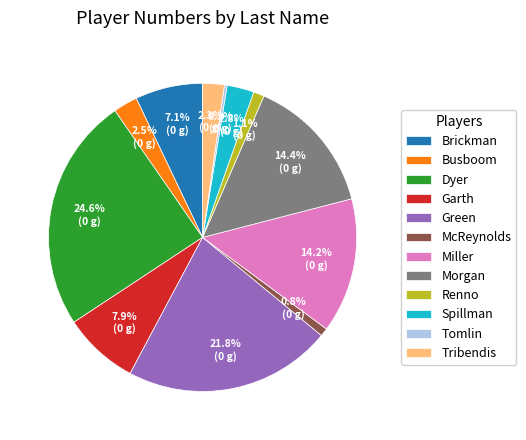

How many slices are in this pie chart?

12